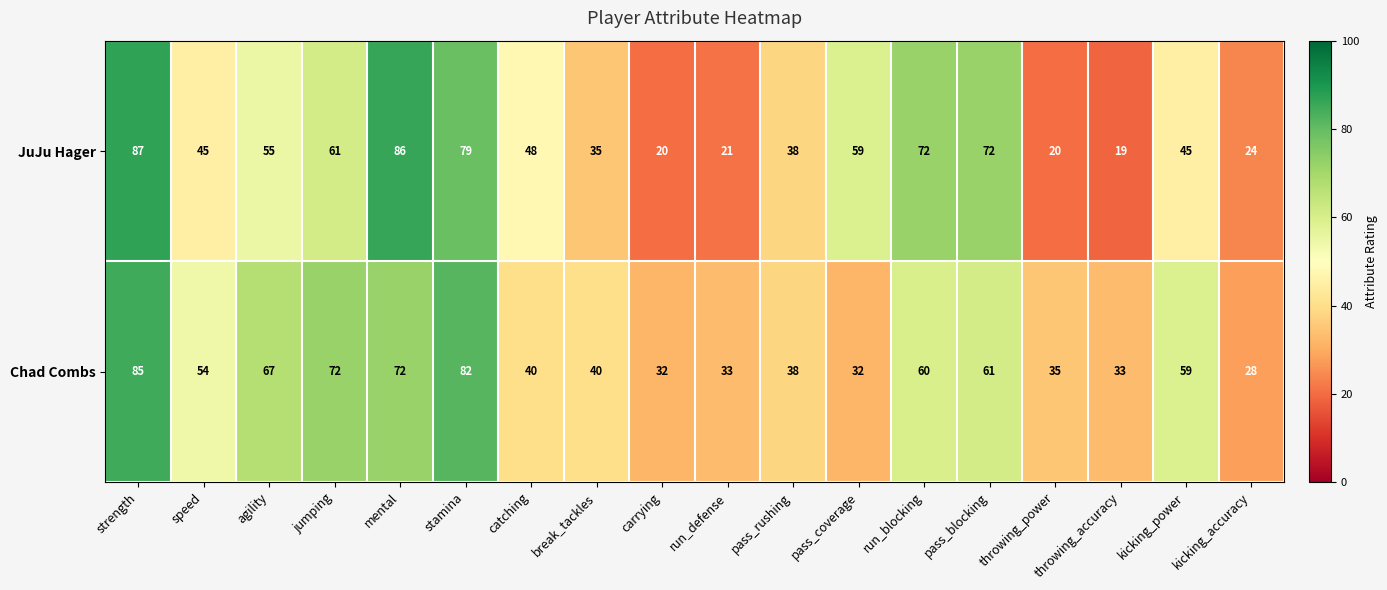

What is the sum of the JuJu Hager values at agility and jumping?

116